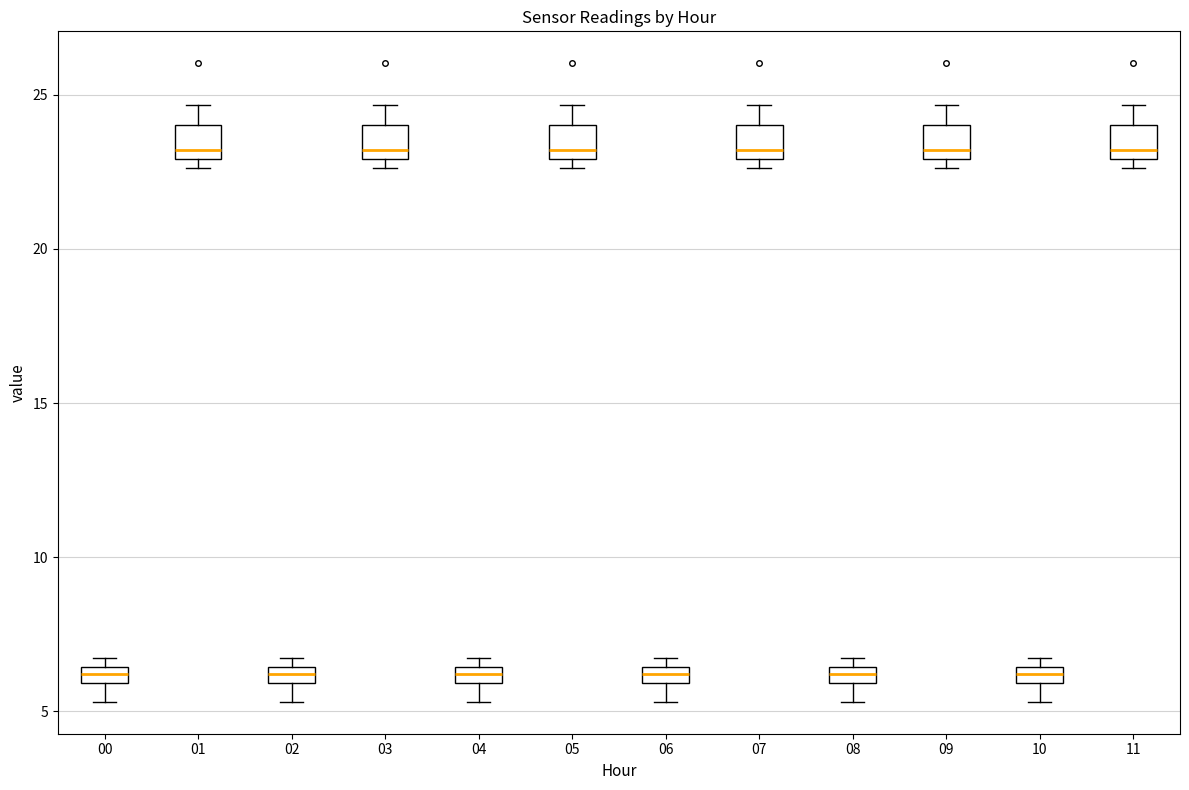

Where is the upper edge of the box at x = 07 on the y-axis? The values are not printed on the chart, so give them approximately, as read against the axis.

24.0